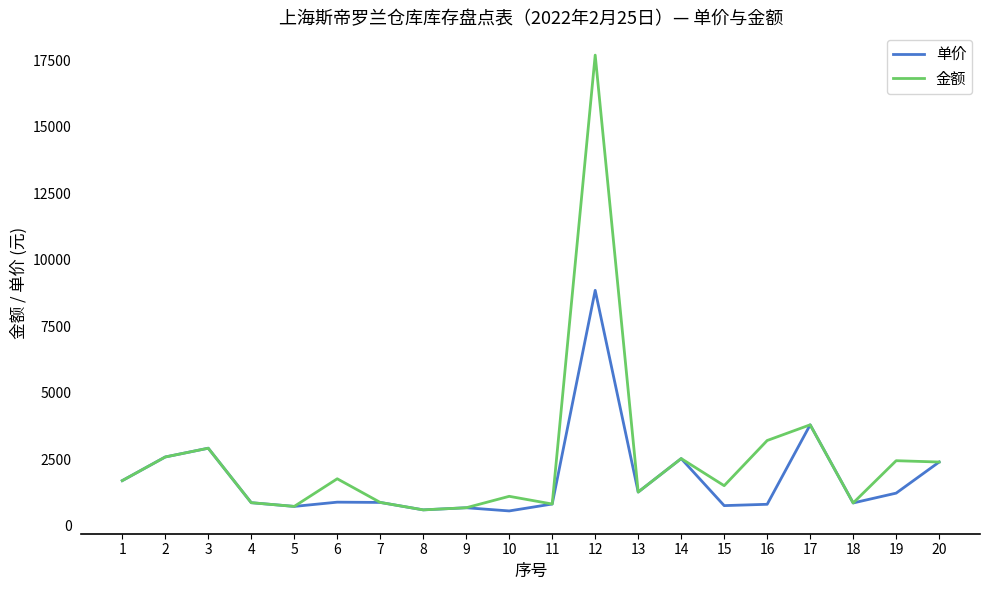

Which series has the widest spread of values?

金额